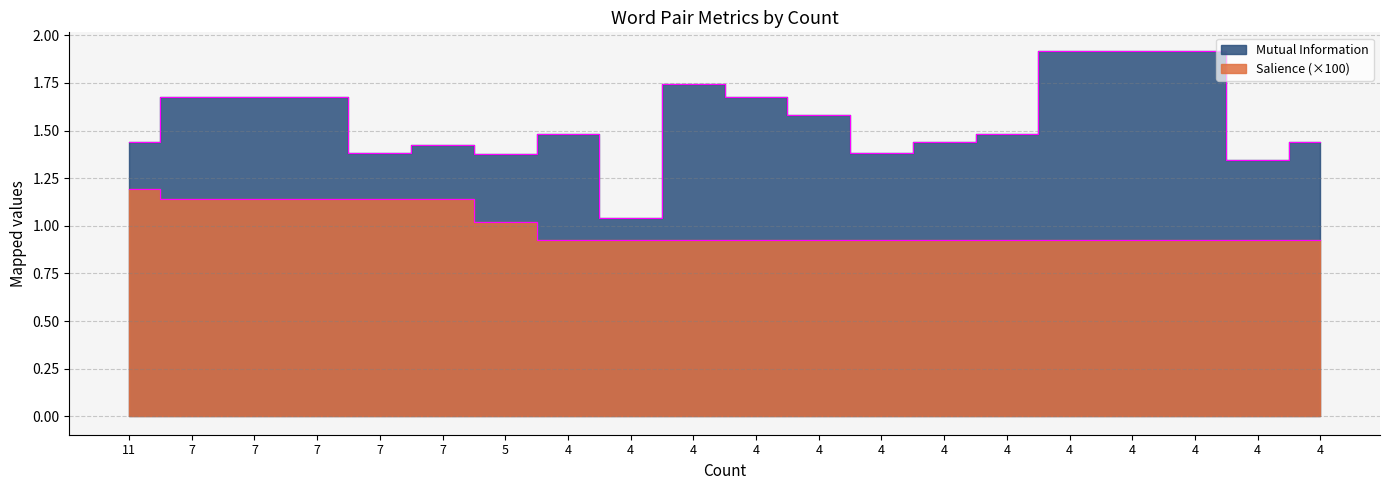

True or false: Salience has a value of 1.7 at 7.

False